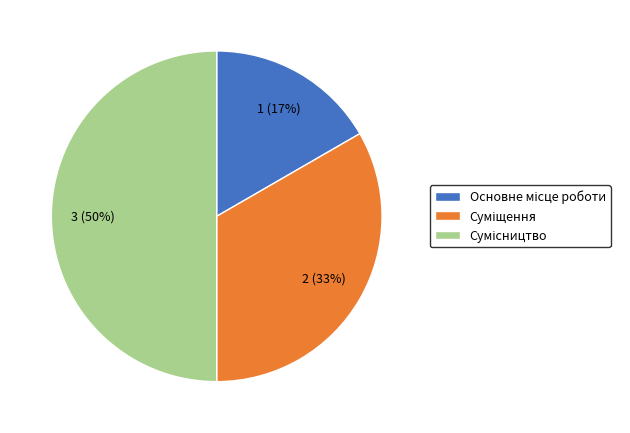

To the nearest percent, what is the difference between the largest and smallest slice percentages?

33%